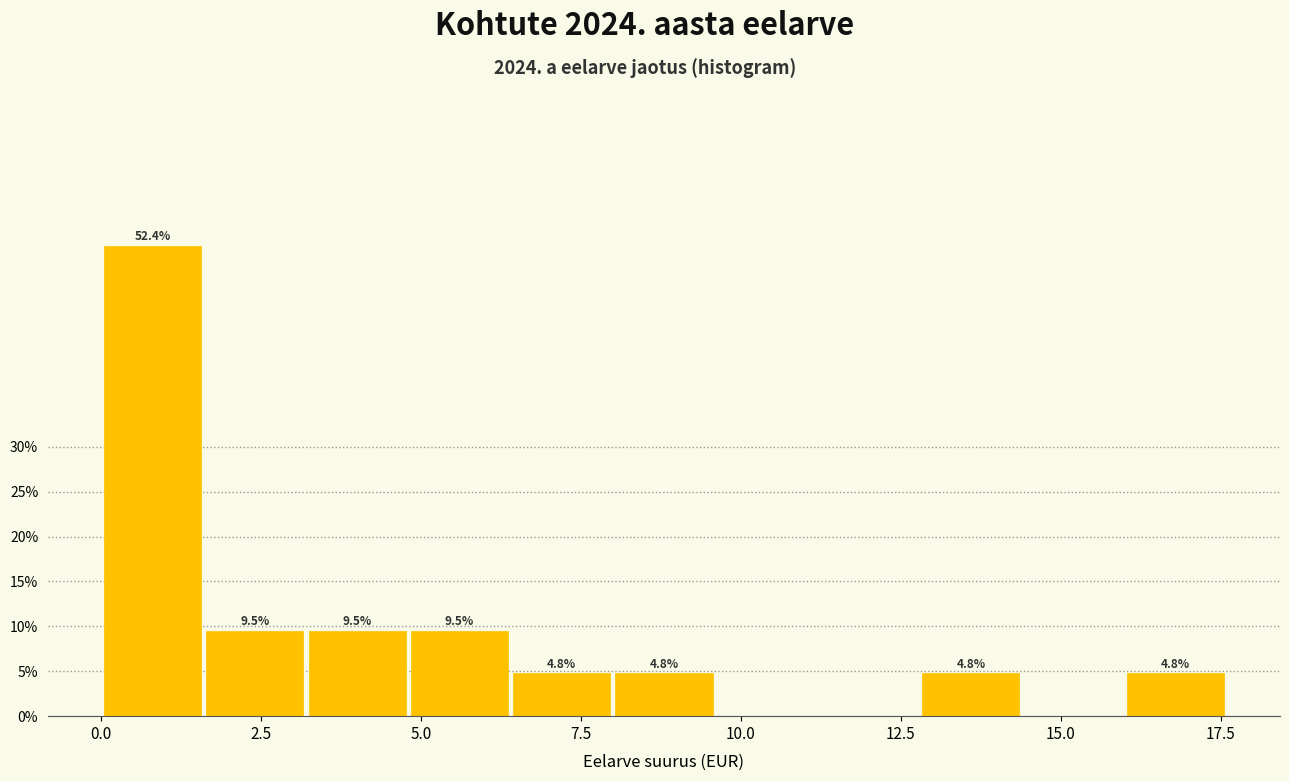

Read against the x-axis, roughly where is the centre of the tallest bar?

1.0